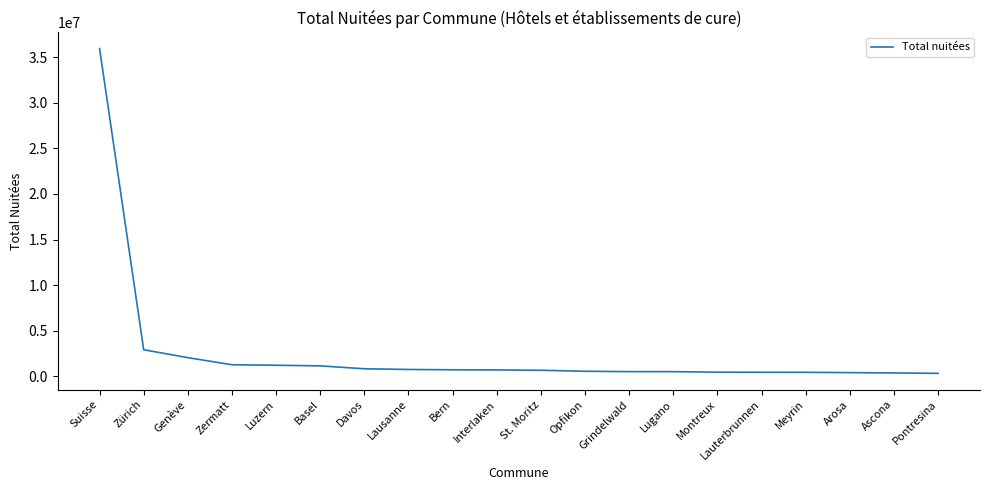

Is it true that the value at Zürich is 4184640?

False